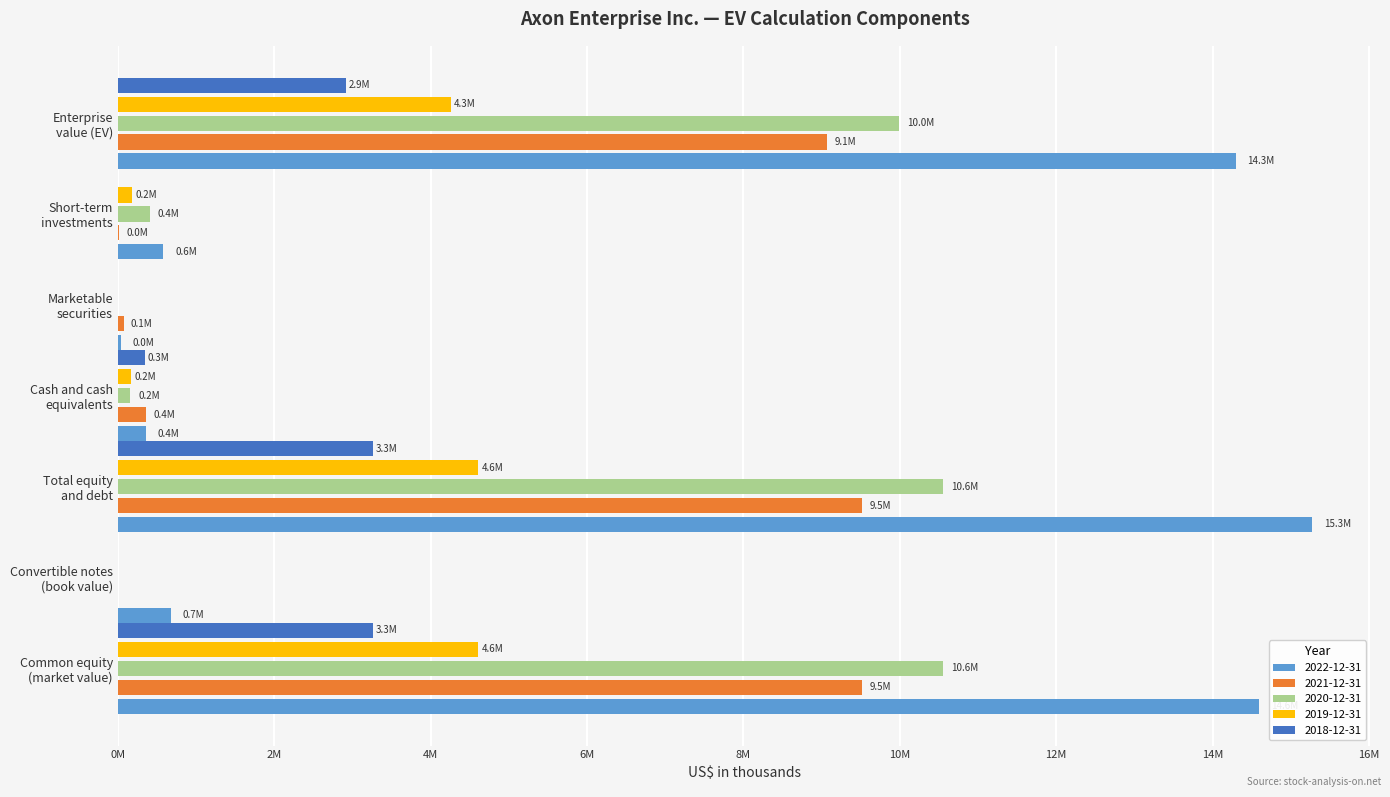

What is the label of the 3rd bar from the left?

Total equity
and debt